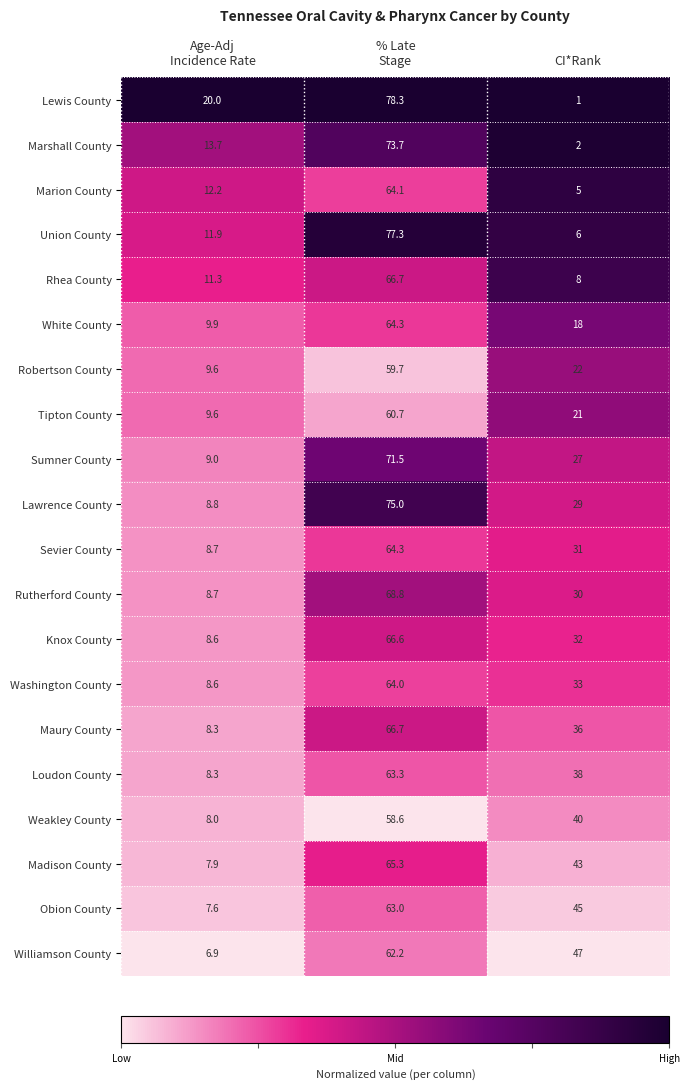

What is the smallest value displayed?

1.0